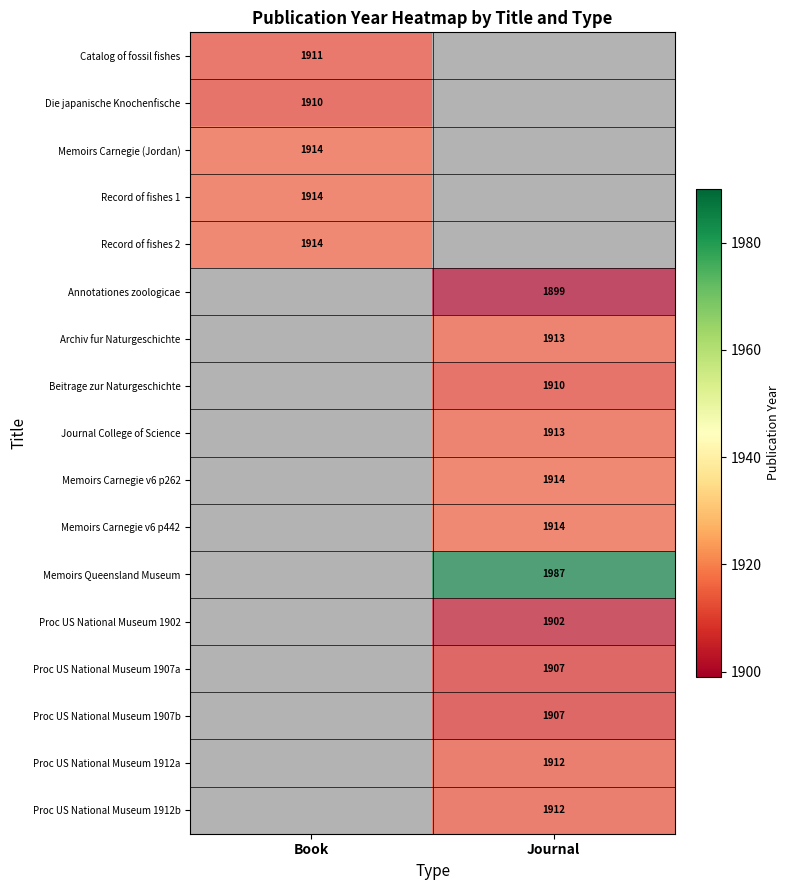

How many values in Proc US National Museum 1912b are above zero?

1